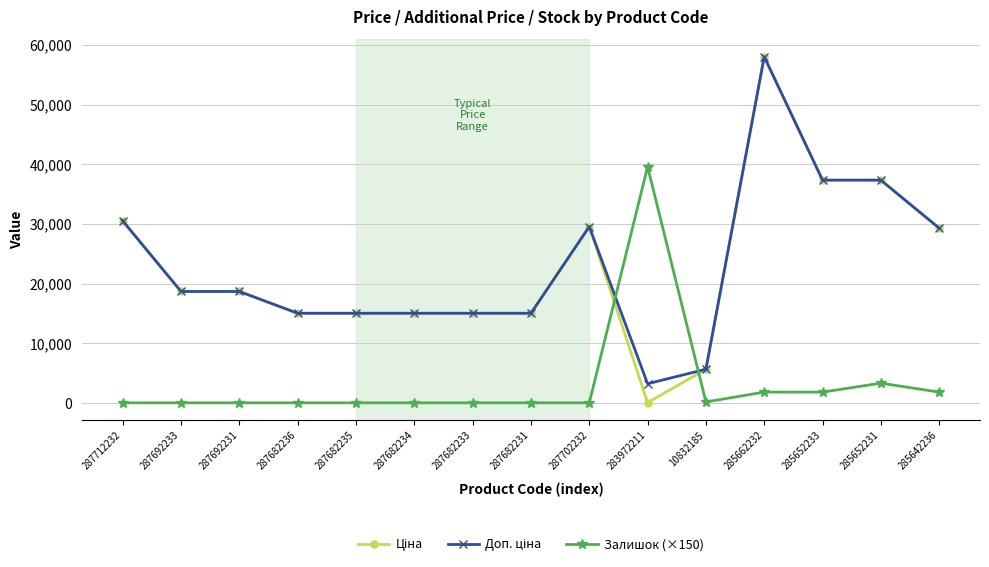

What is the difference between the highest and lowest values at 287692231?

18671.5